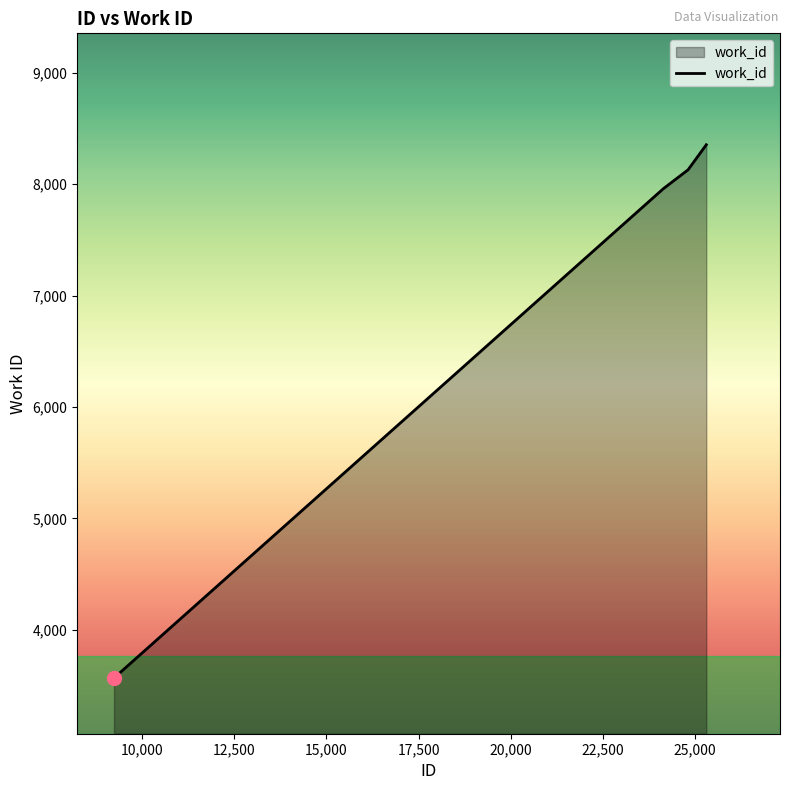

What is the difference between the second highest and second lowest values?

169